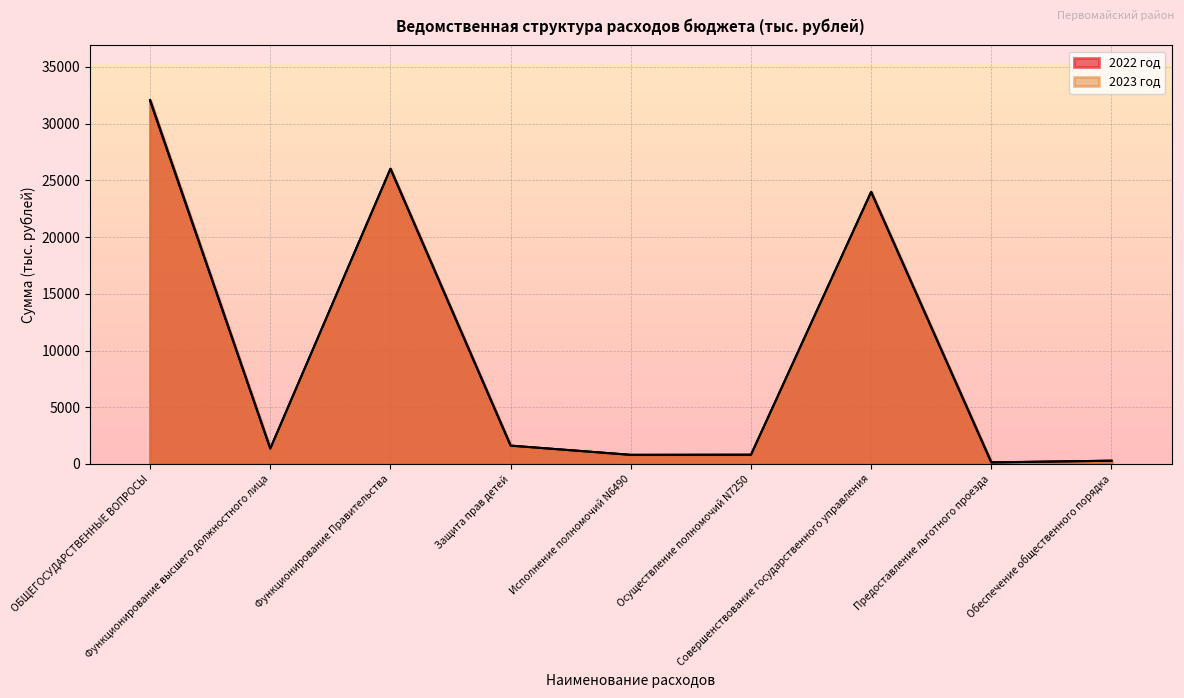

Where is the first local minimum for 2022 год?

Функционирование высшего должностного лица